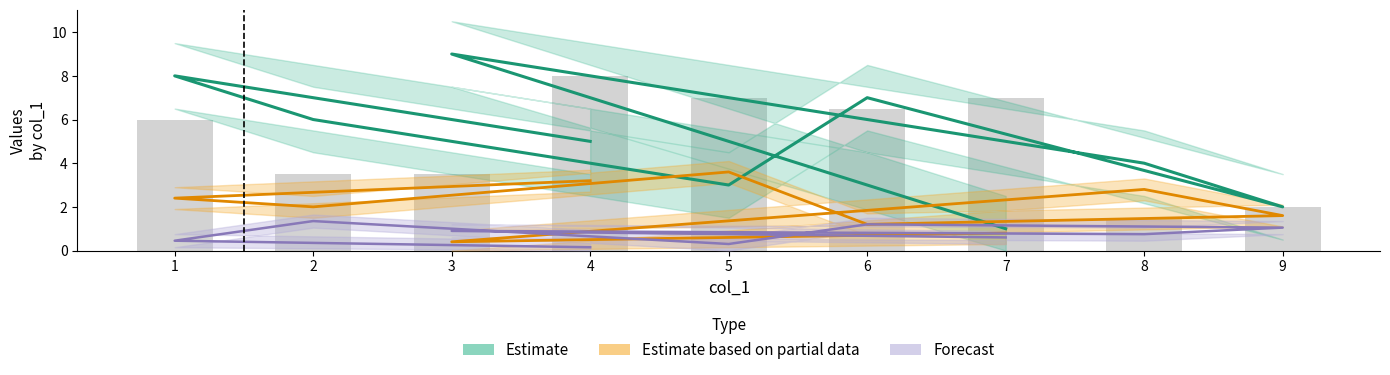

What is the approximate value of Estimate at 2?

6.0